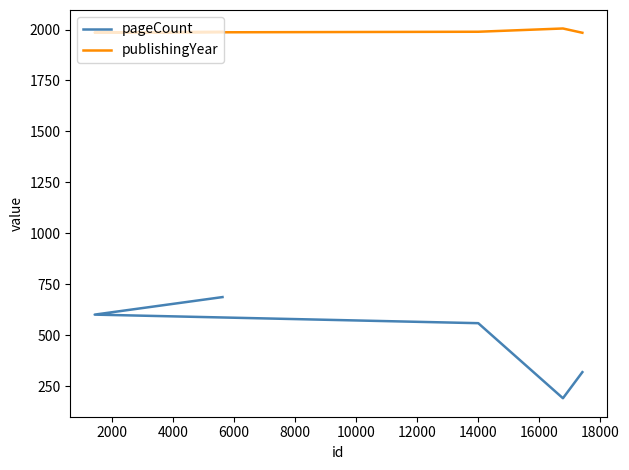

At how many categories does at least one series exceed 287?

5